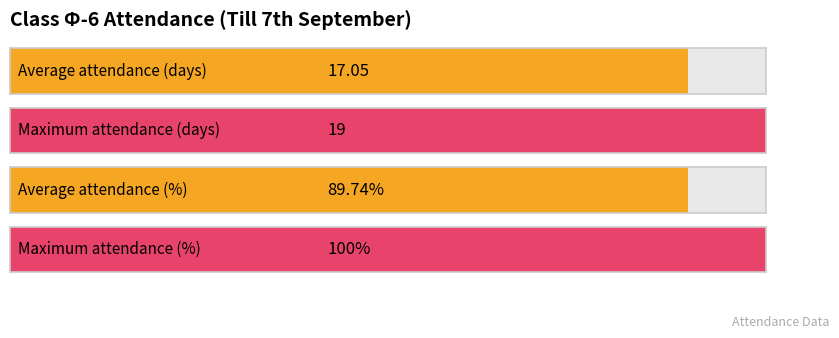

Does the chart contain any negative values?

No